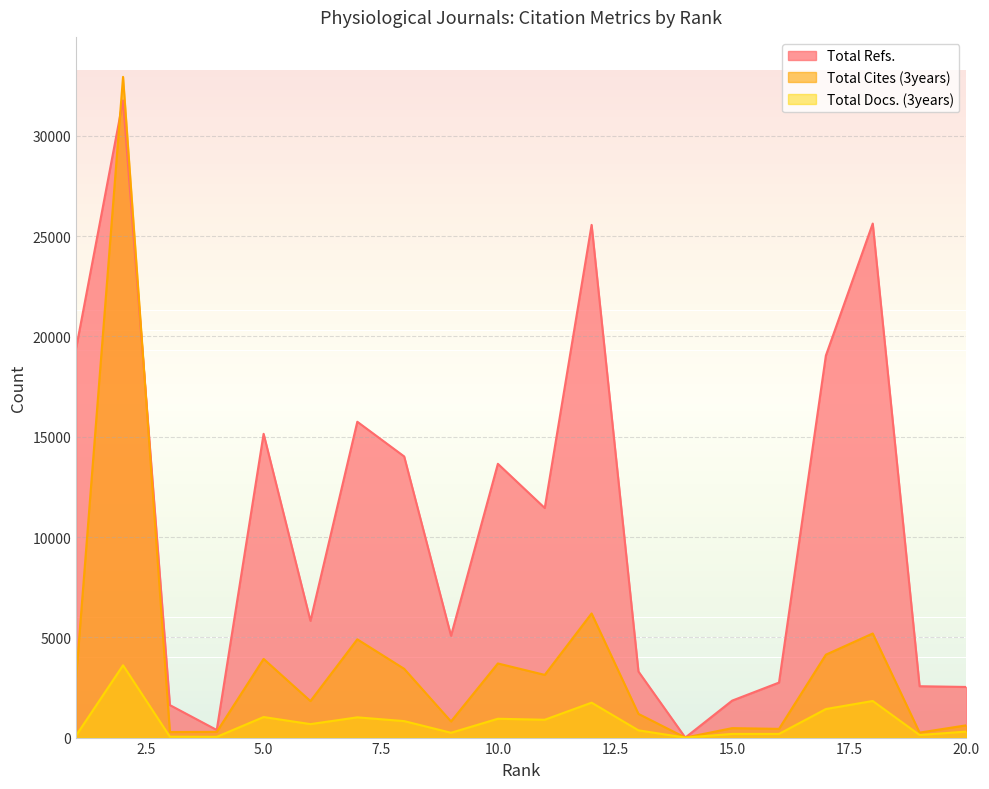

Reading left to right, what are all the values shown in this chart?

Total Refs.: 19428	31769	1620	379	15147	5820	15748	14018	5077	13651	11448	25564	3294	0	1843	2743	19049	25631	2561	2524
Total Cites (3years): 3028	32945	277	285	3923	1820	4899	3429	803	3696	3127	6190	1182	0	471	435	4134	5190	248	613
Total Docs. (3years): 110	3605	43	37	1024	672	1009	822	240	939	889	1741	361	0	183	183	1423	1825	130	299